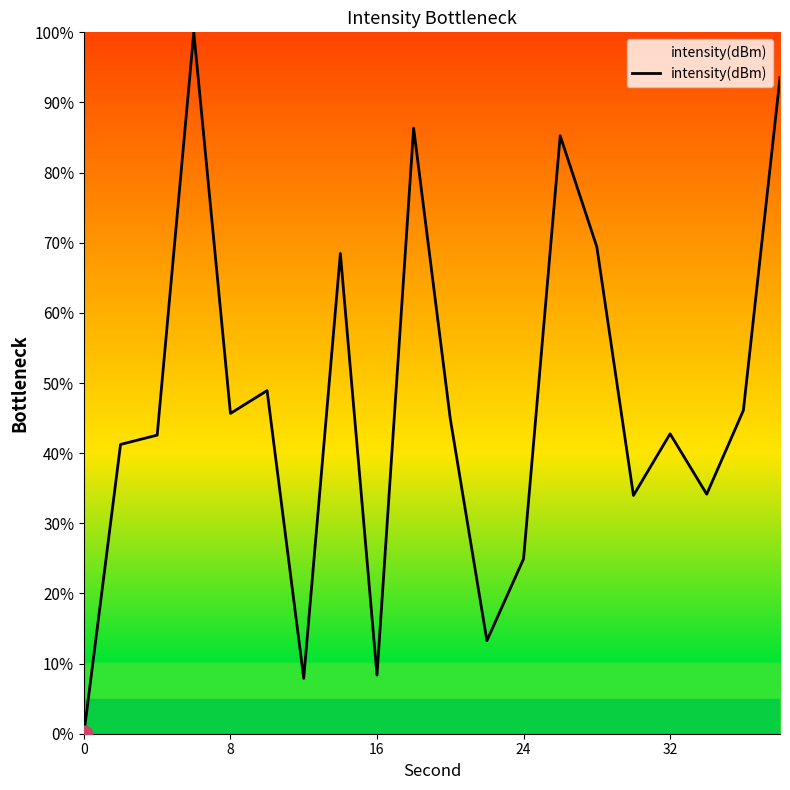

What is the maximum value shown in the chart?

100.0